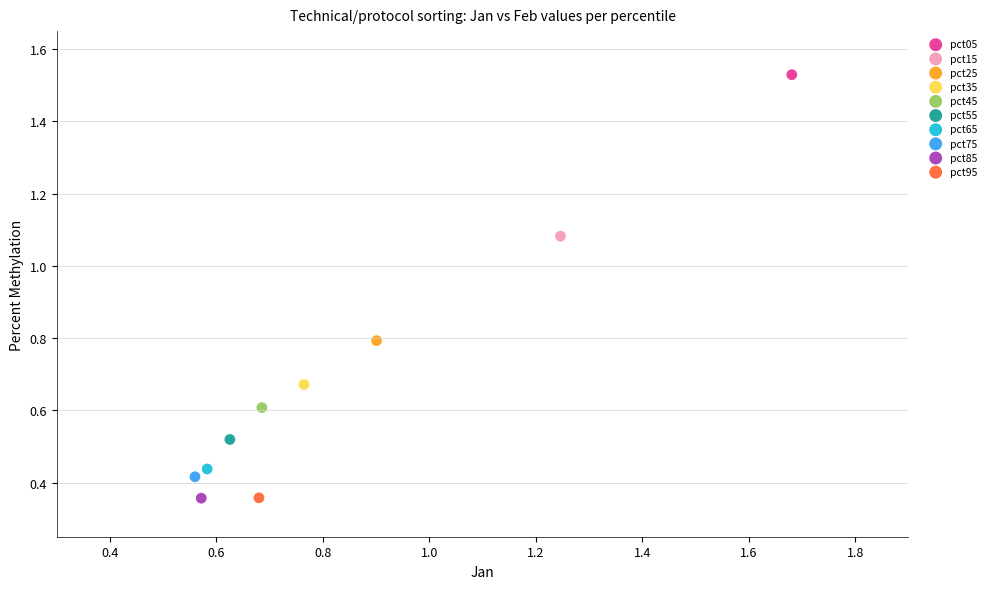

What are all the series names shown in the legend?

pct05, pct15, pct25, pct35, pct45, pct55, pct65, pct75, pct85, pct95